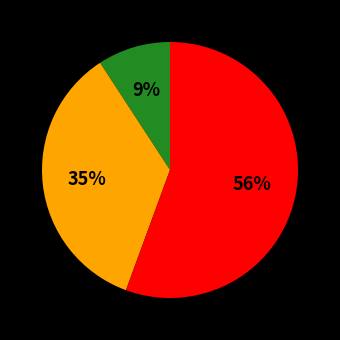

Is there a majority slice in this chart?

Yes